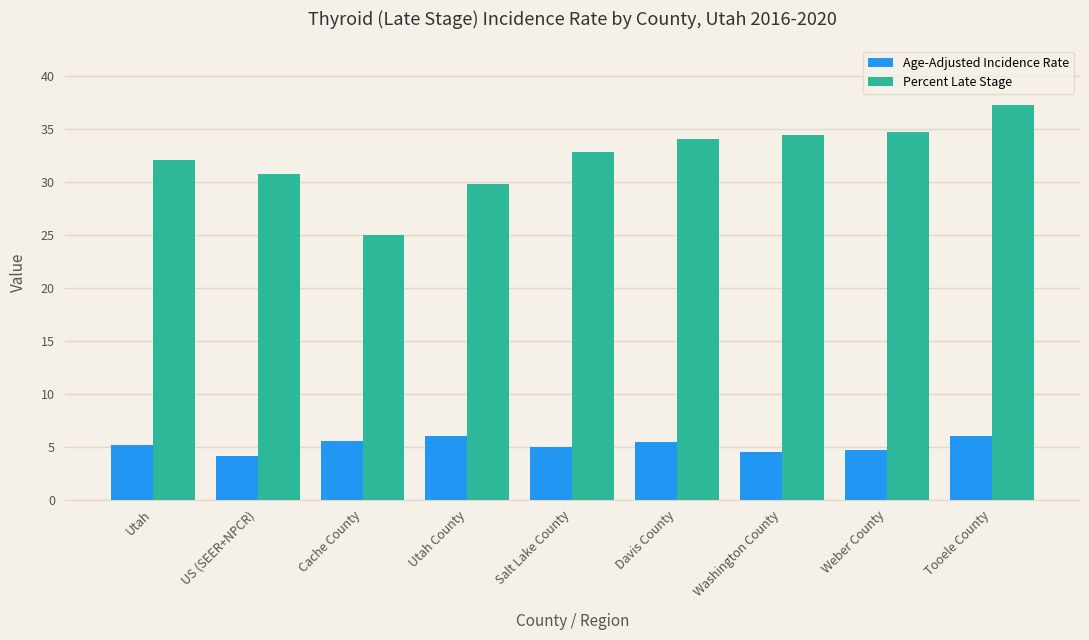

What is the difference between the Age-Adjusted Incidence Rate values at Weber County and US (SEER+NPCR)?

0.6